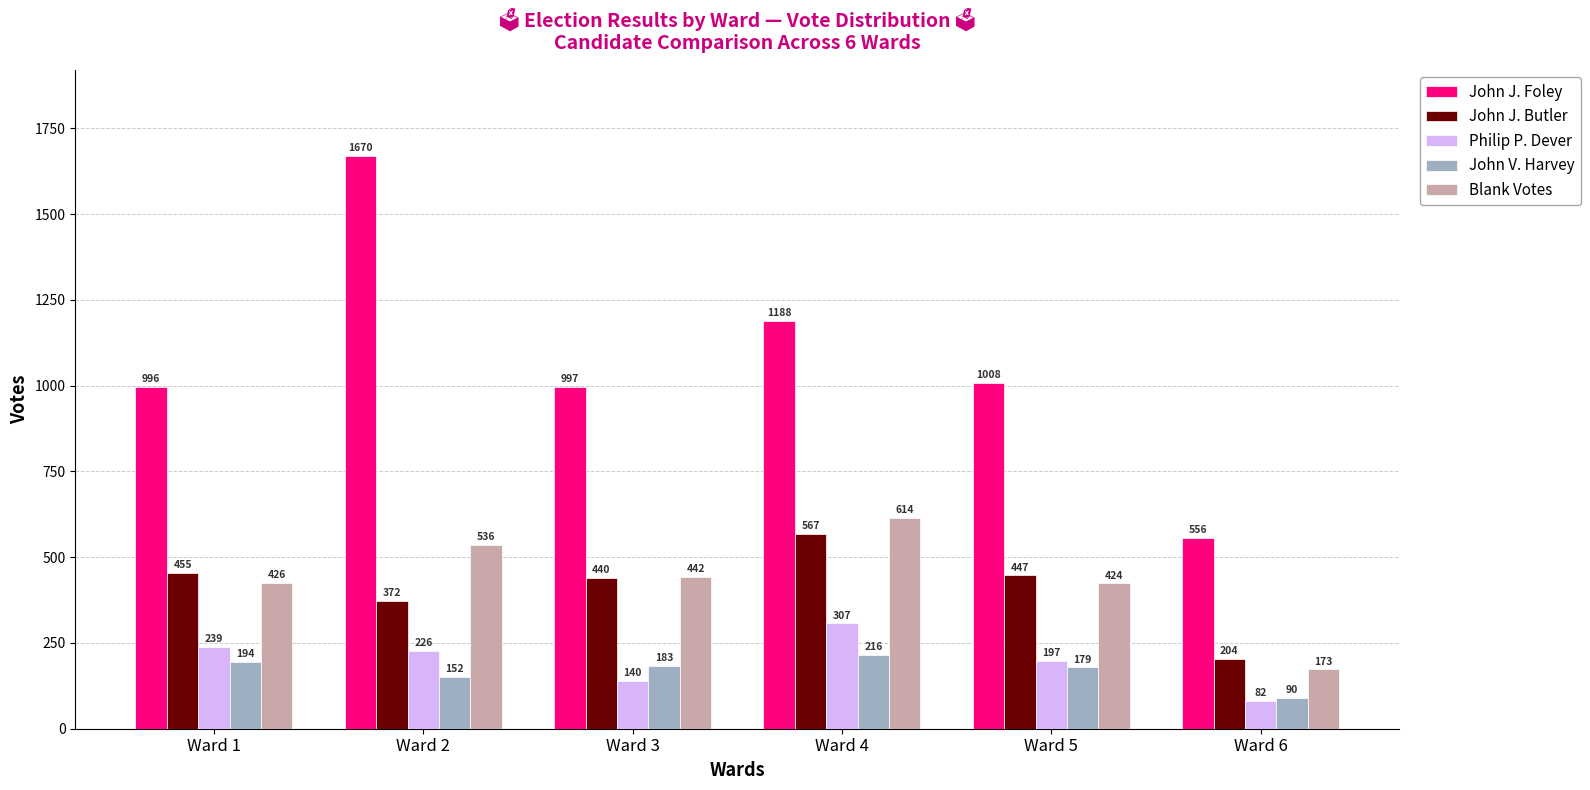

How many distinct data groups are displayed?

5